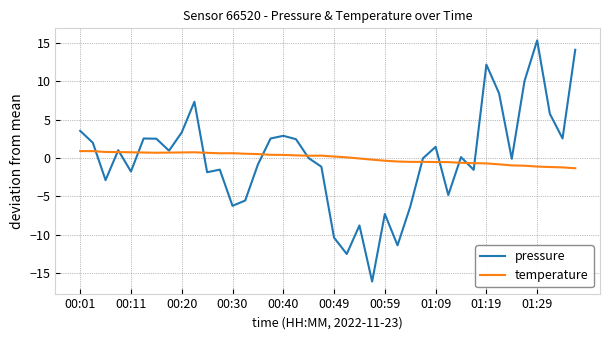

Which series has the widest spread of values?

pressure